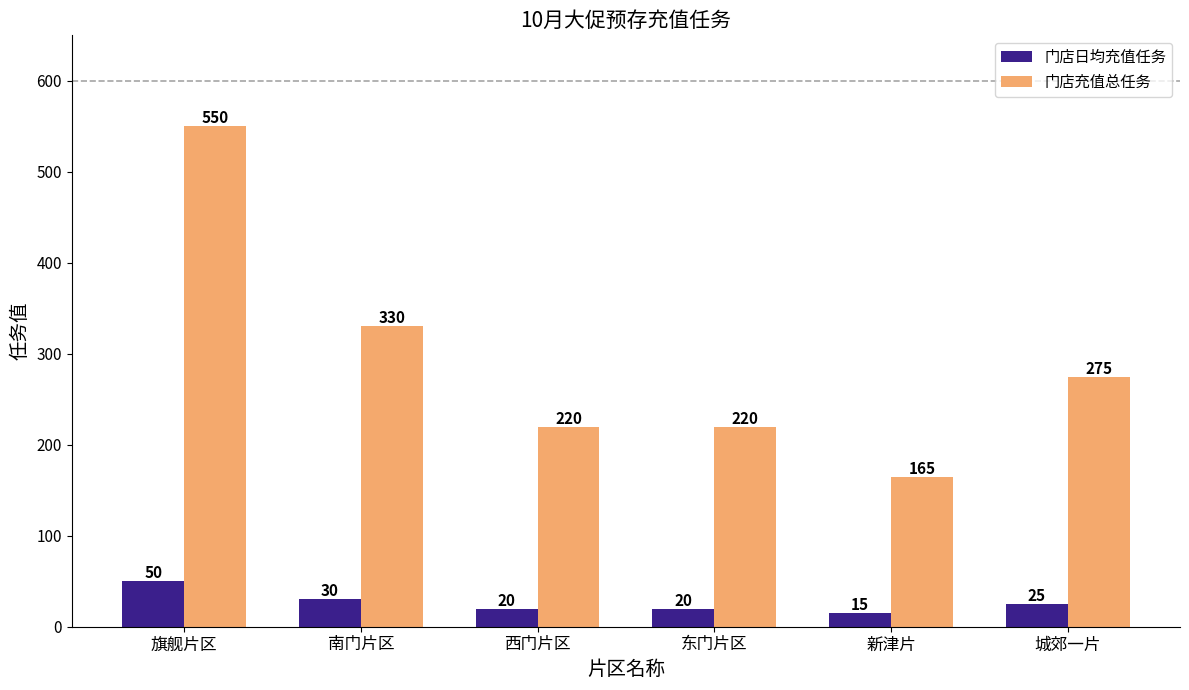

What are all the series names shown in the legend?

门店日均充值任务, 门店充值总任务